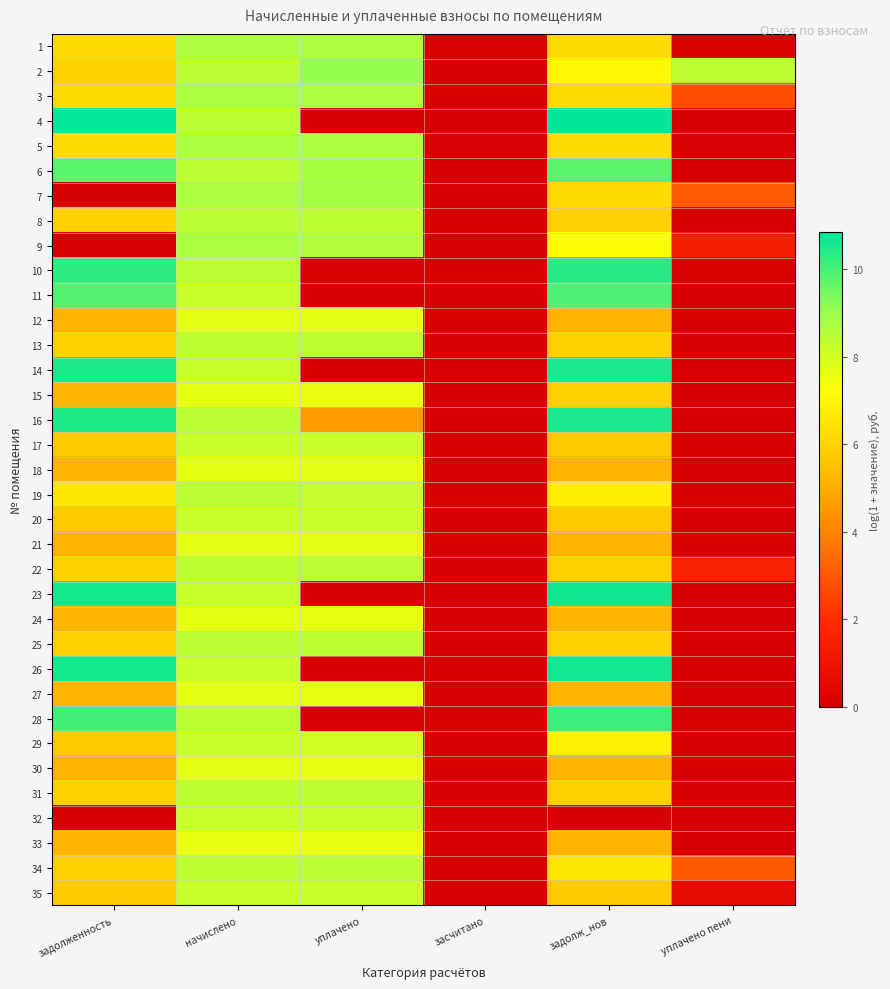

Rank the series by their maximum value, from highest to lowest.

4, 23, 26, 14, 16, 10, 28, 11, 6, 2, 7, 5, 1, 3, 9, 22, 34, 19, 8, 25, 13, 31, 32, 35, 29, 20, 17, 15, 12, 18, 21, 30, 24, 27, 33